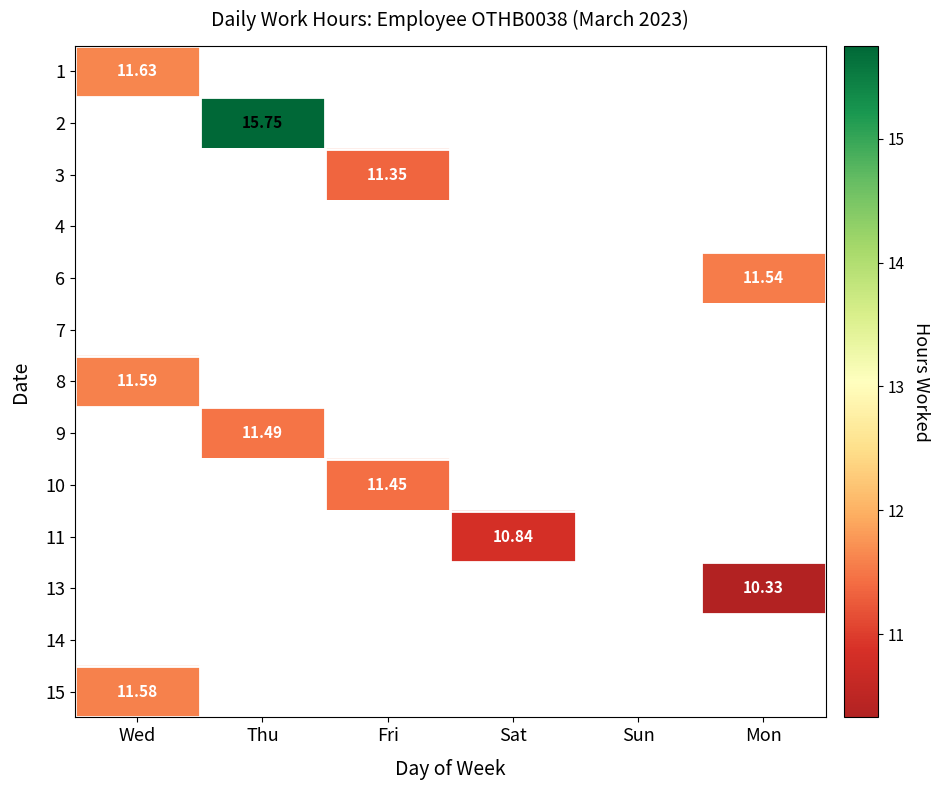

Rank the series by their maximum value, from lowest to highest.

1, 2, 3, 4, 6, 7, 8, 9, 10, 11, 13, 14, 15